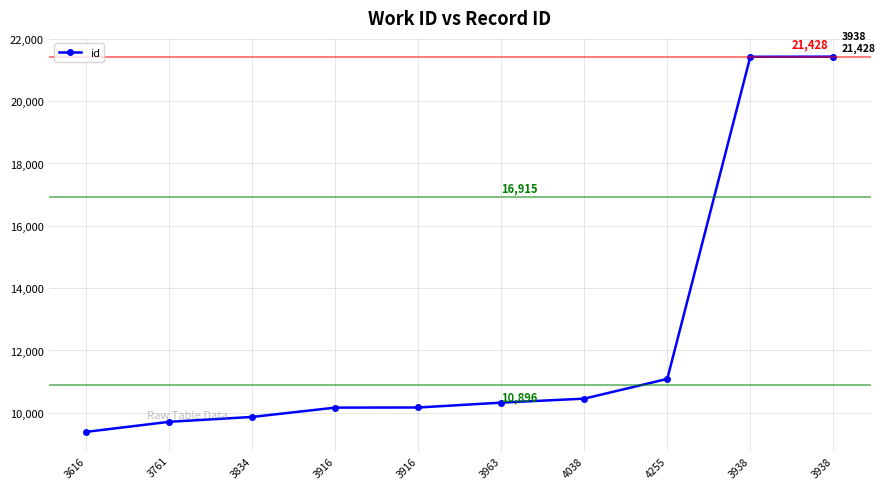

Reading right to left, what are all the values shown in this chart?

3938=21428	3938=21424	4255=11088	4038=10455	3963=10327	3916=10171	3916=10167	3834=9868	3761=9712	3616=9389